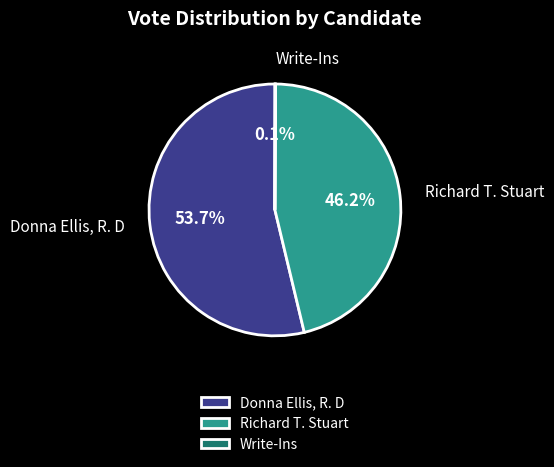

Approximately how many times larger is the value at Donna Ellis, R. D compared to Richard T. Stuart?

1.2